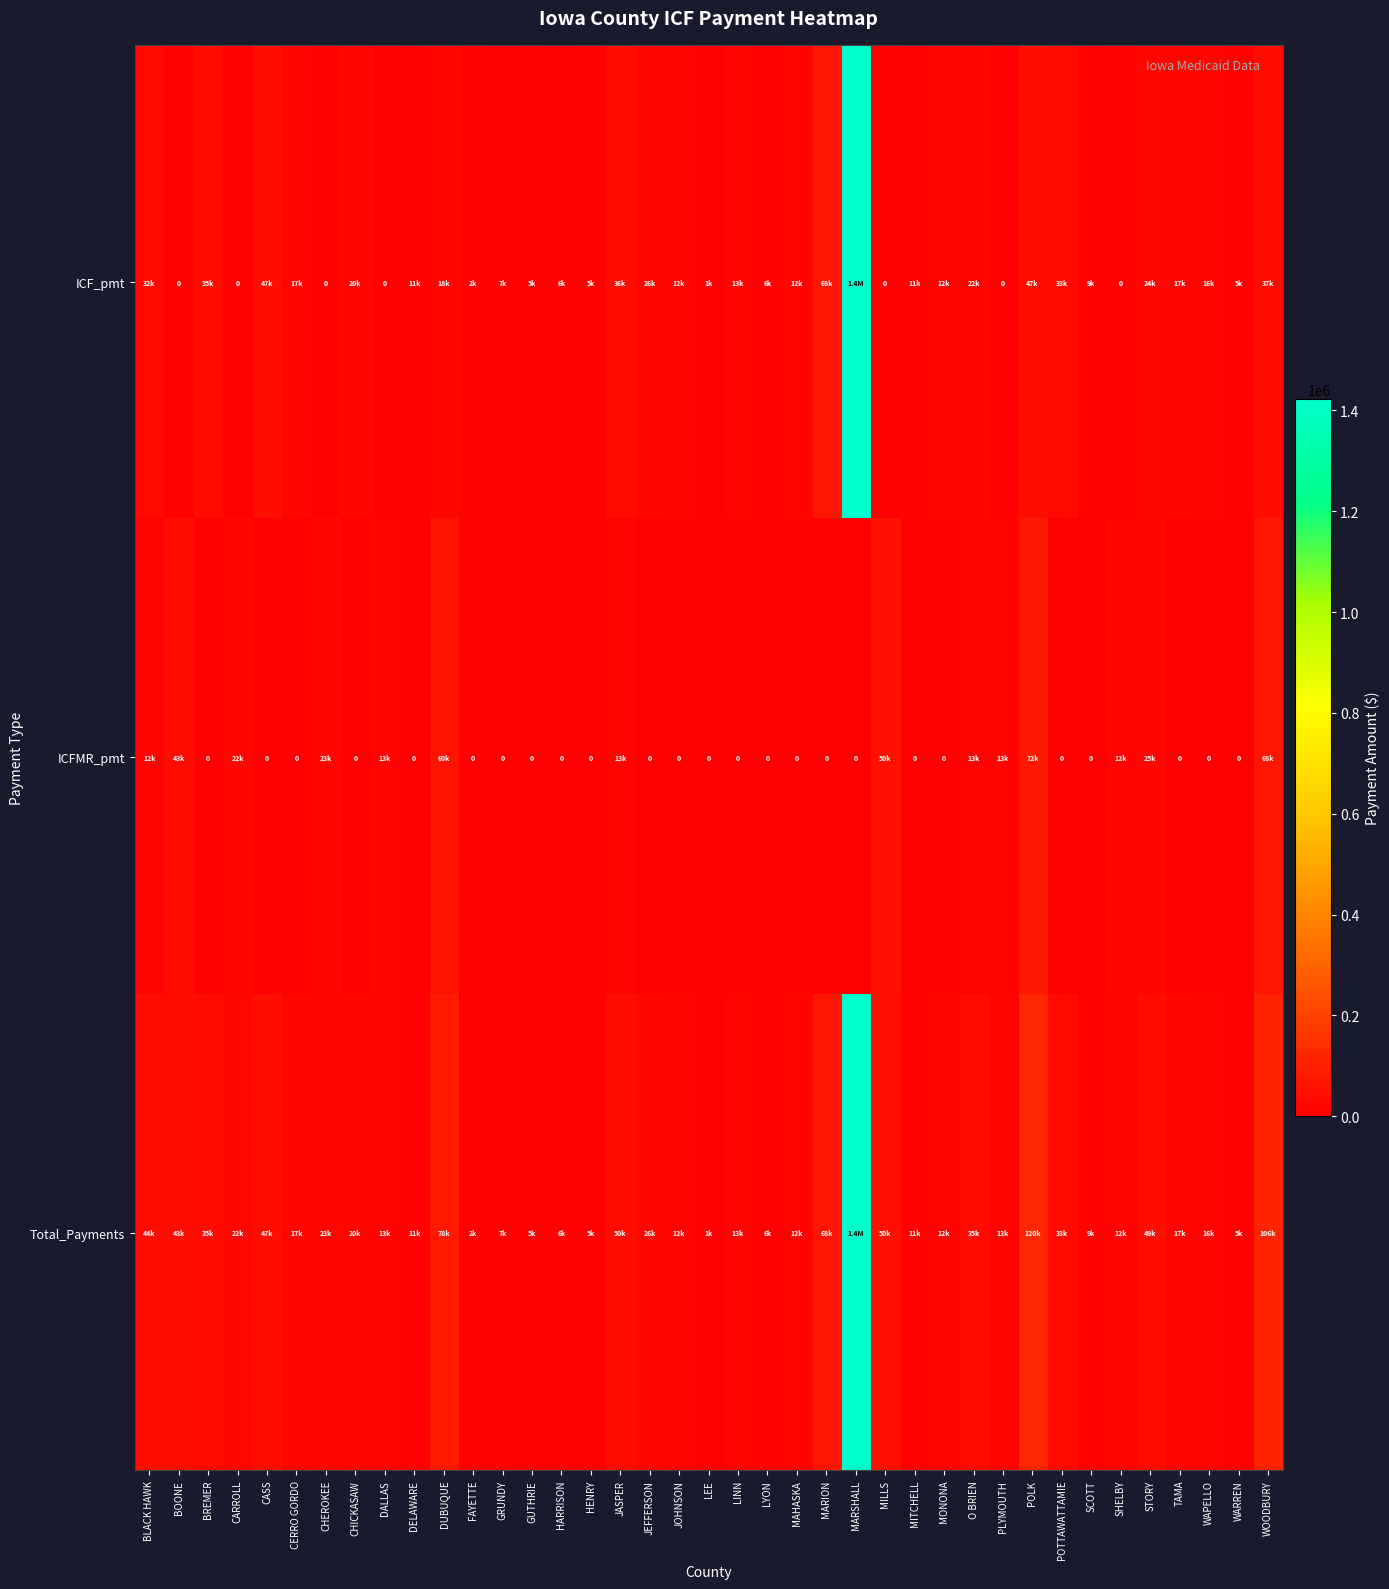

Which category has the highest value in the ICFMR_pmt series?

POLK